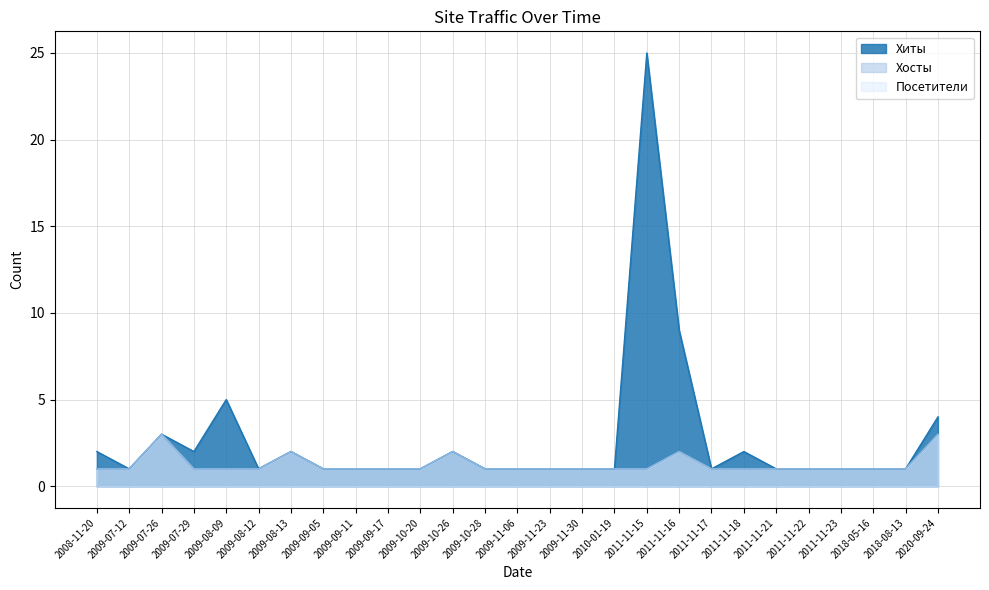

List the series in order of their peak value, highest first.

Хиты, Хосты, Посетители